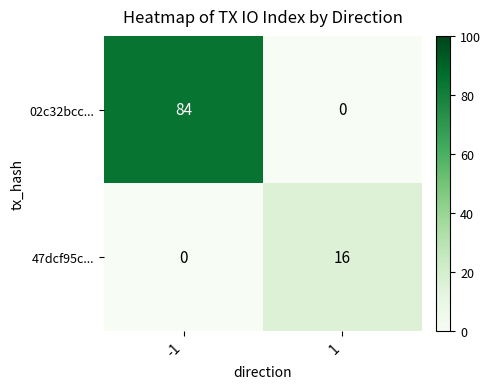

Reading left to right, list all the values displayed in this chart.

02c32bcc...: -1=84	1=0
47dcf95c...: -1=0	1=16